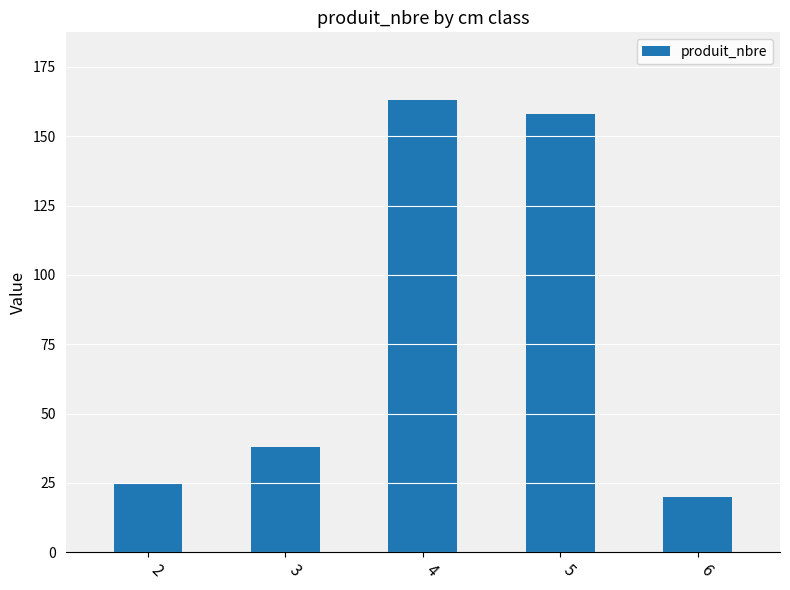

List the labels in order of value, largest first.

4, 5, 3, 2, 6